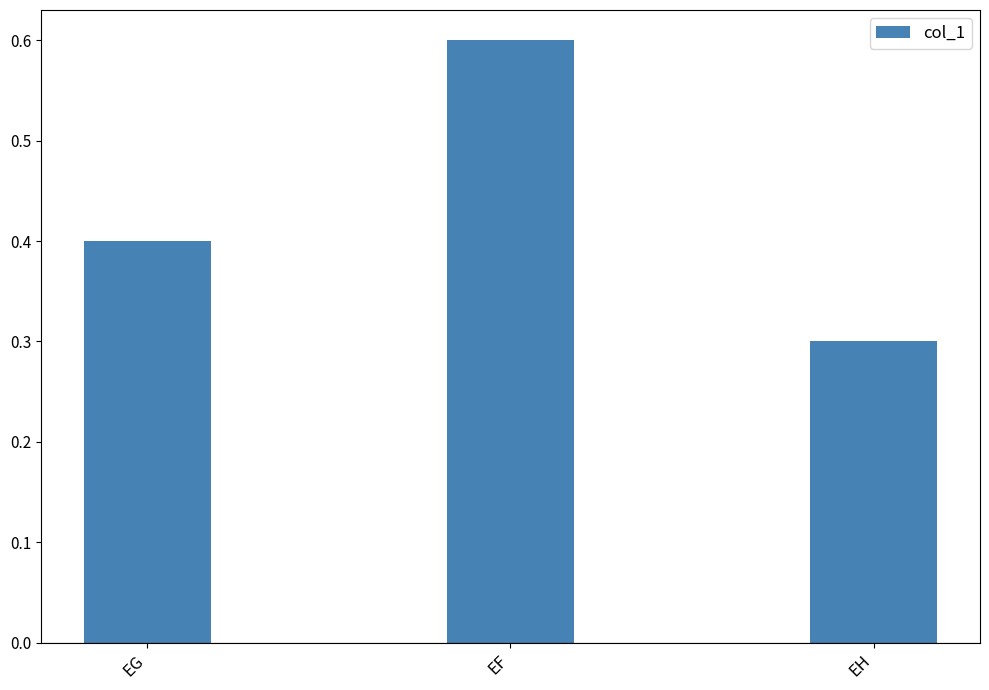

What is the value of the 1st bar from the left?

0.4